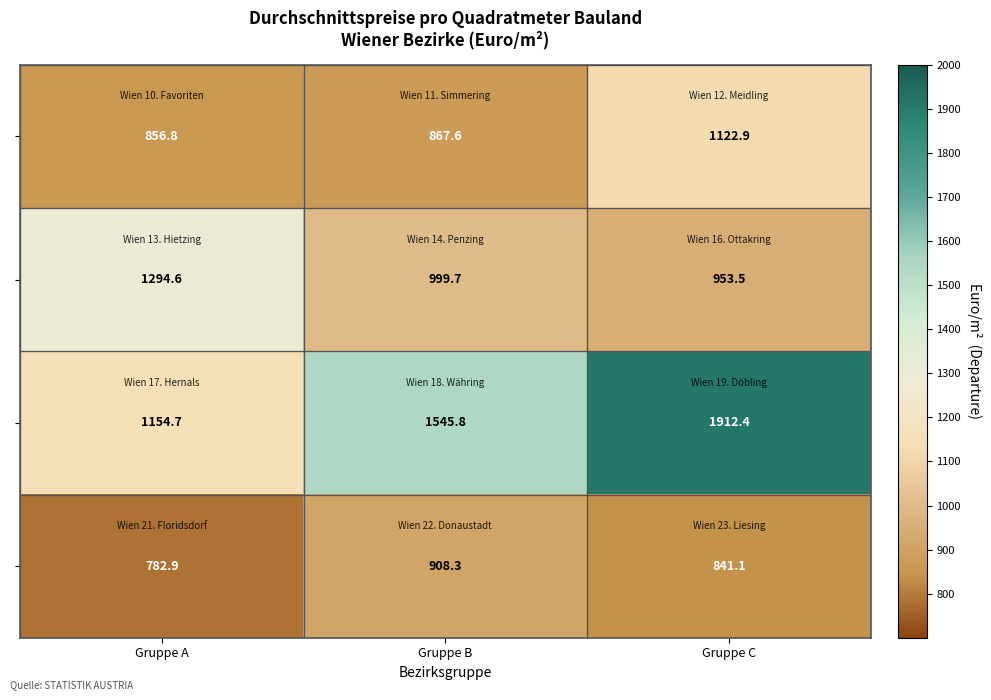

At which category is the sum across all series the highest?

Gruppe C